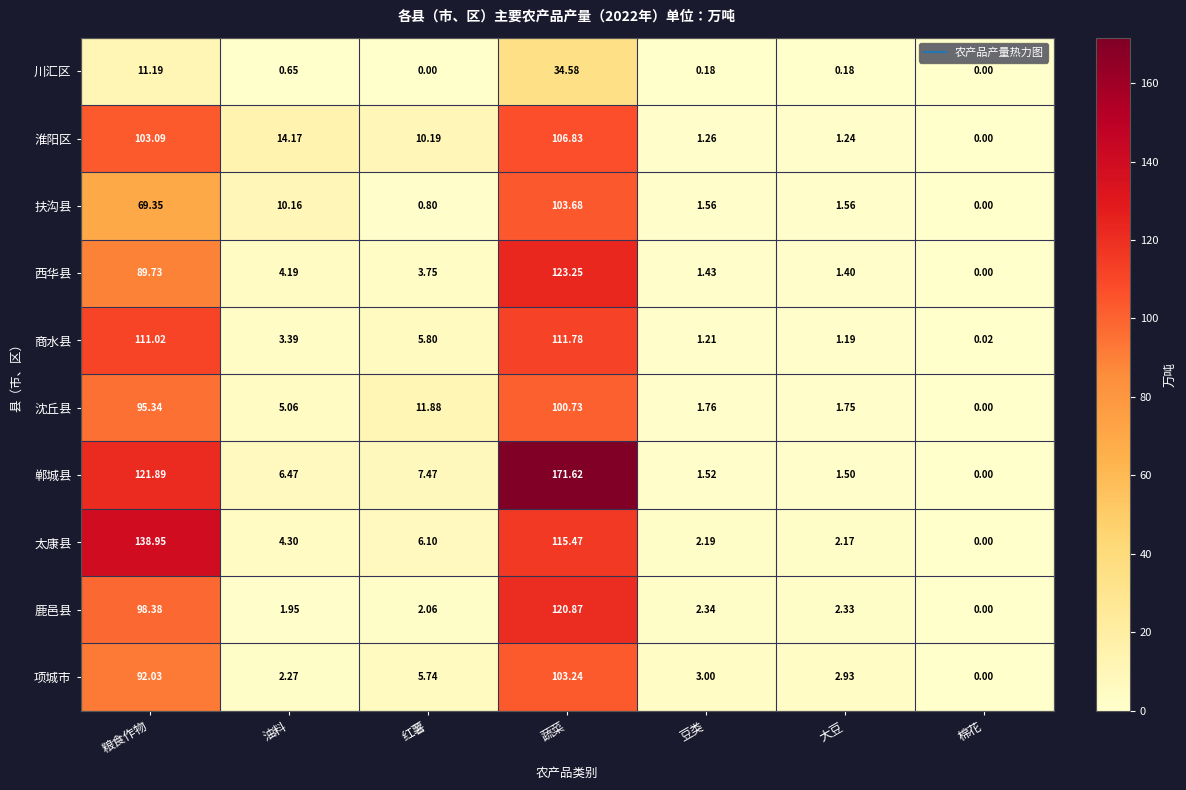

Which series has the largest range (max minus min)?

郸城县